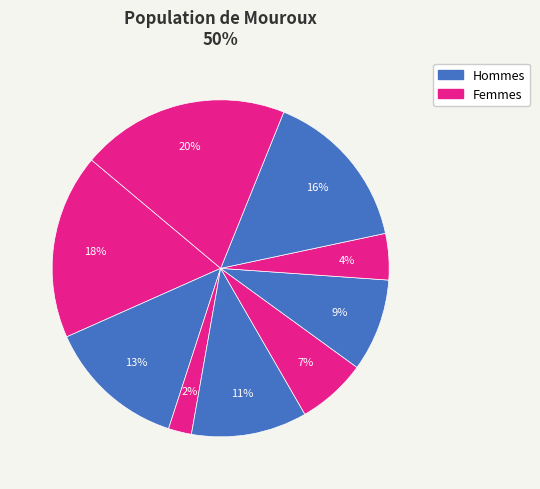

To the nearest percent, what is the average slice percentage?

11%